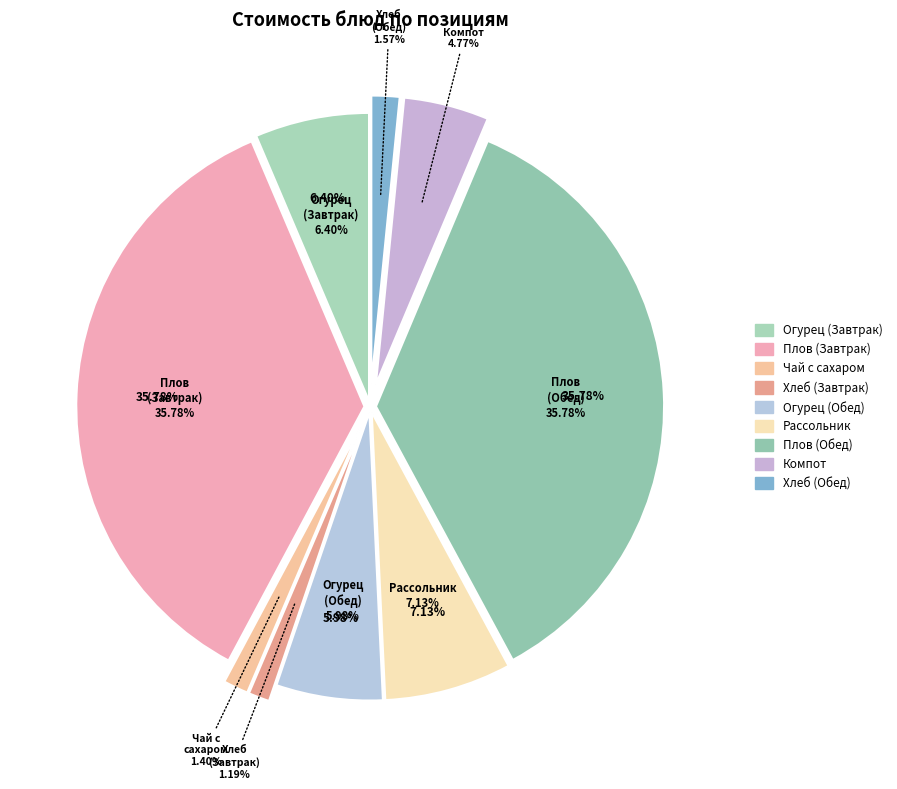

The Компот из лимона slice represents 5% of the pie. True or false?

True